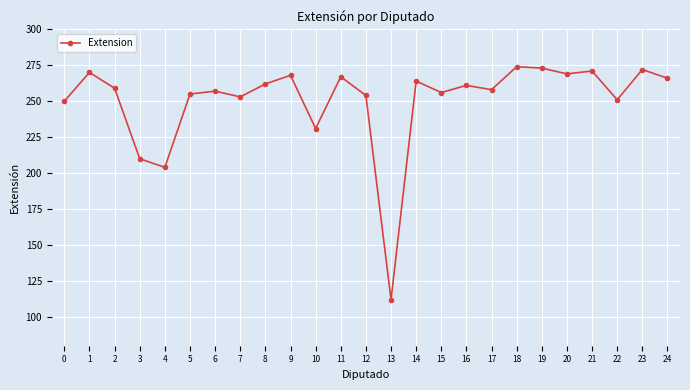

What is the change in value from 0 to 15?

+6